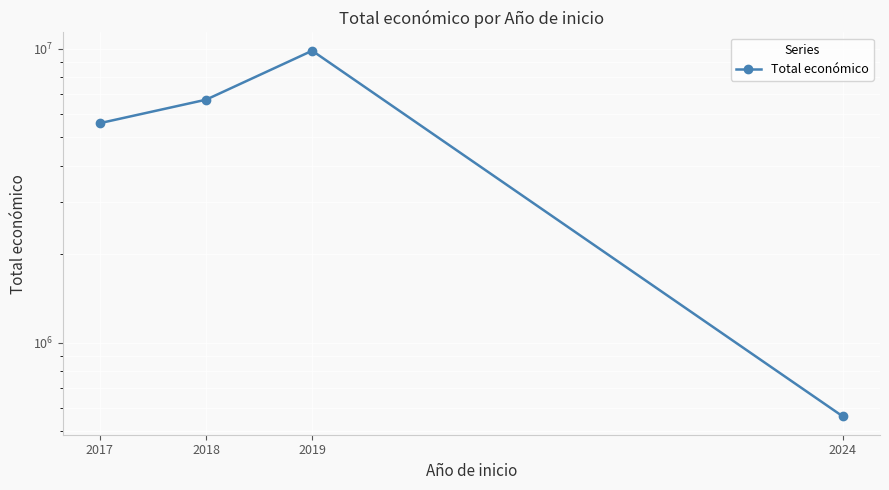

The chart shows a value of 560529 at 2024. True or false?

True